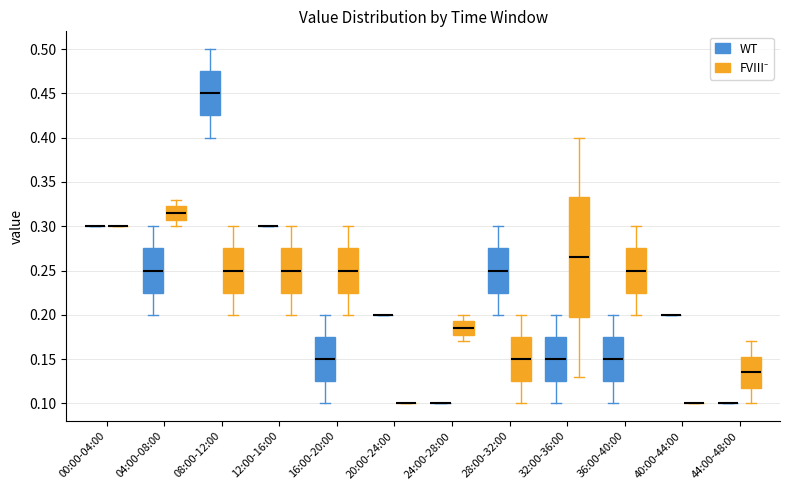

Where does the lower whisker of the box for 24:00-28:00 (FVIII⁻) end on the y-axis? The values are not printed on the chart, so give them approximately, as read against the axis.

0.170